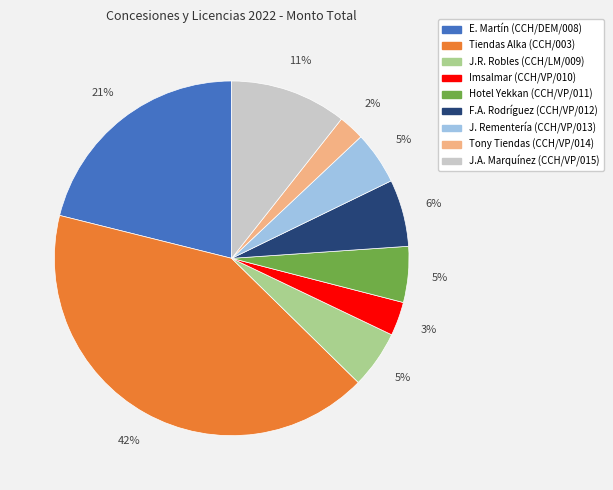

To the nearest percent, what is the average slice percentage?

11%